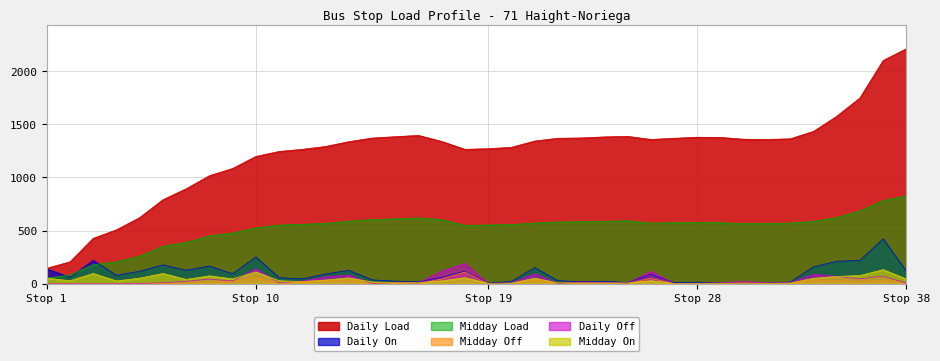

True or false: Daily Off and Daily On cross at least once.

True